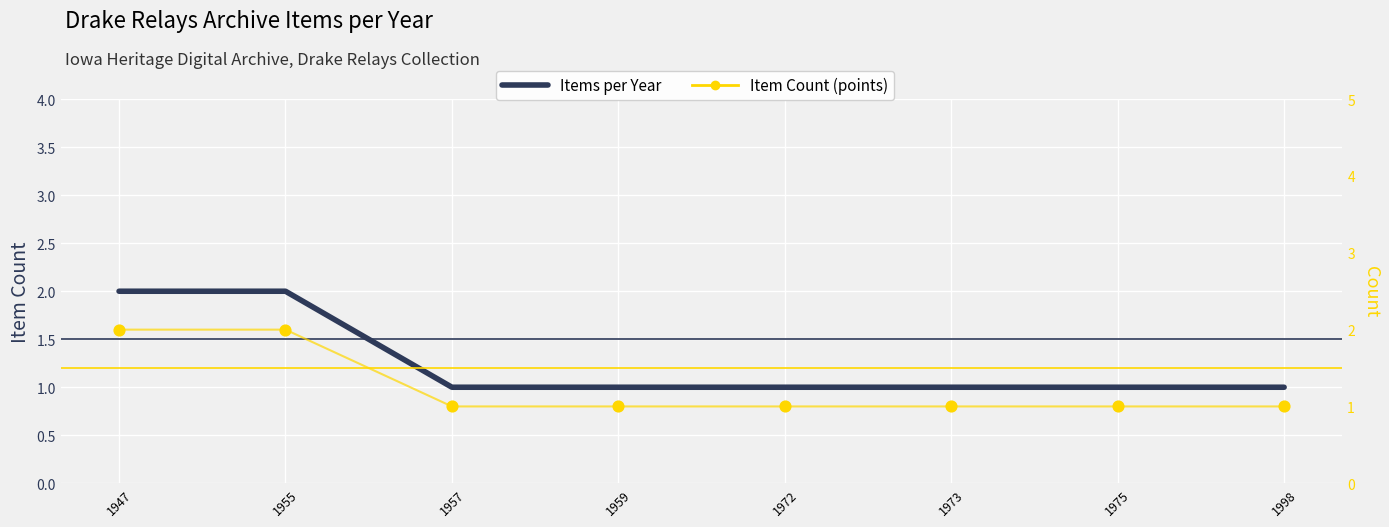

What are all the series names shown in the legend?

Items per Year, Item Count (points)